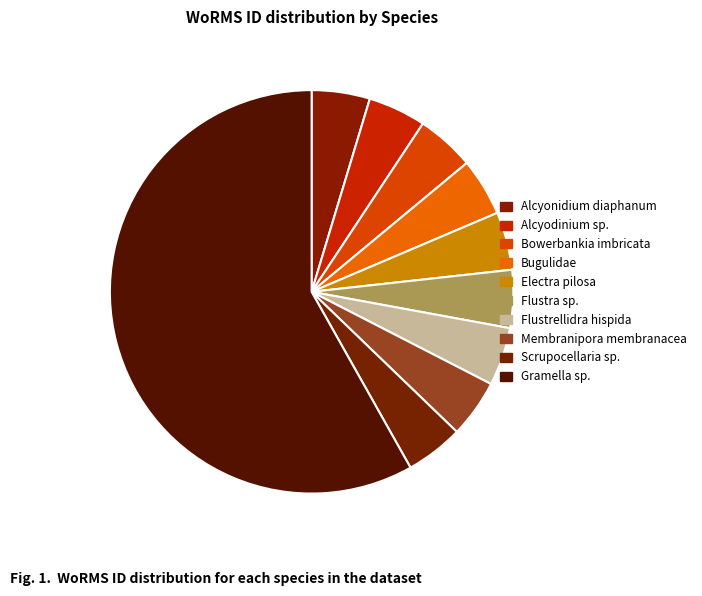

How many slices are in this pie chart?

10